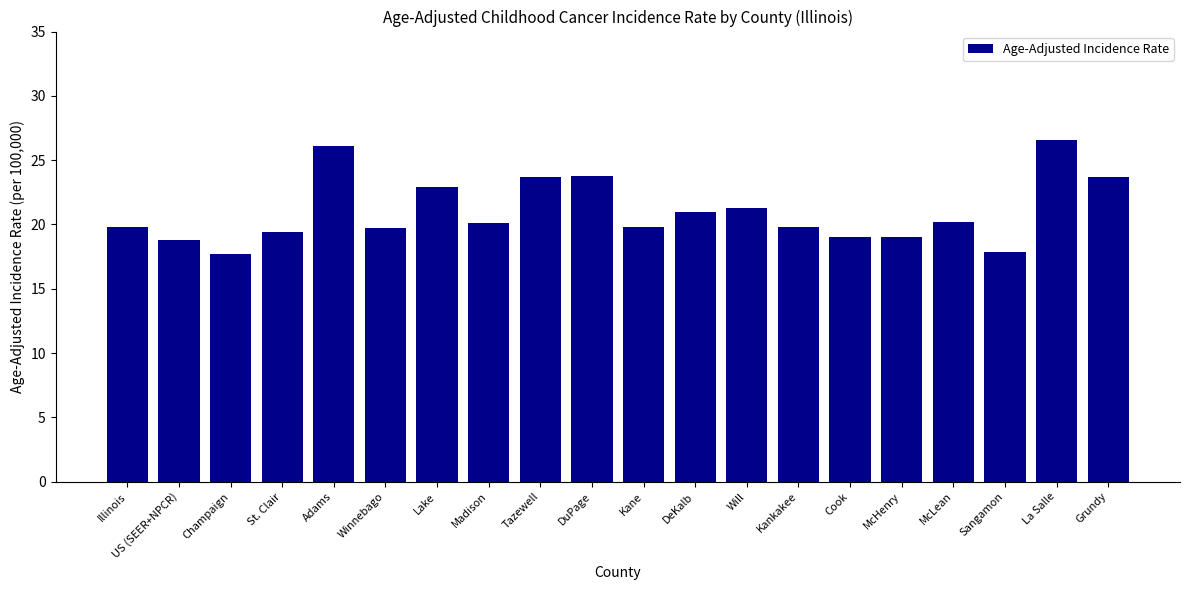

What is the label of the 10th bar from the left?

DuPage